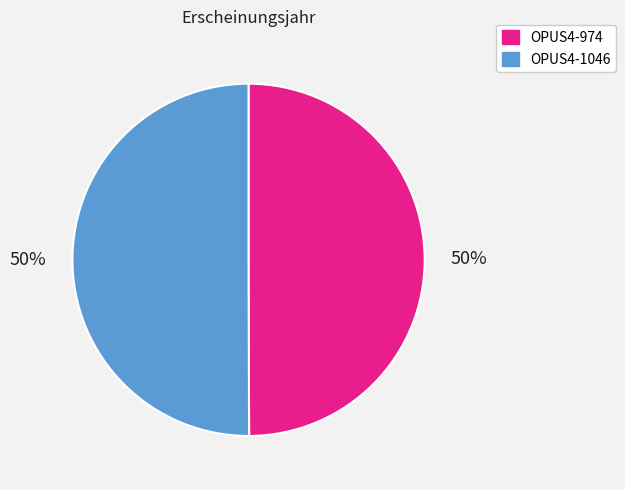

Approximately how many times larger is the value at OPUS4-974 compared to OPUS4-1046?

1.0